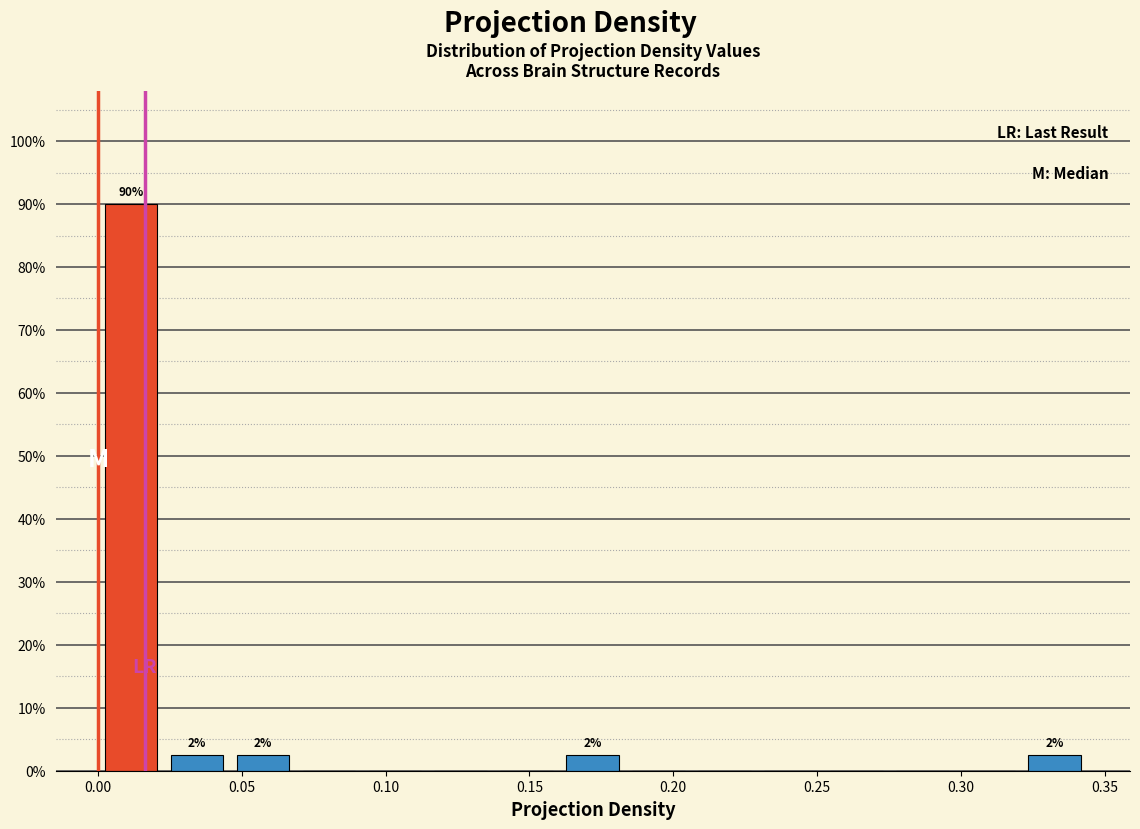

Over which range of the x-axis is the bar tallest?

0.000 to 0.025